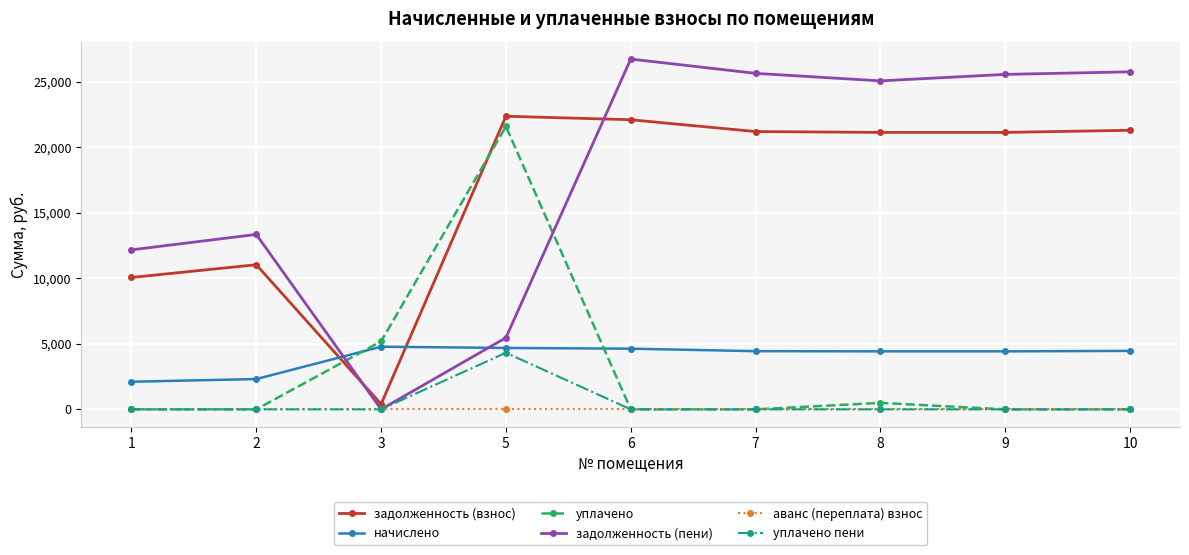

Which series changed the most between 3 and 6?

задолженность (пени)